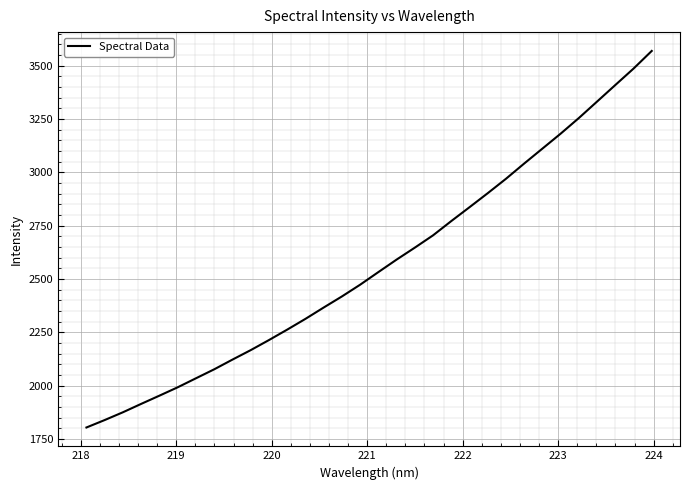

Reading left to right, what are all the values shown in this chart?

1803.8	1838.7	1875.2	1914.5	1953.1	1992.3	2034.5	2076.6	2122.1	2166.4	2213.7	2262.6	2313.0	2366.2	2418.2	2473.2	2532.4	2591.0	2647.1	2704.8	2771.7	2836.6	2902.4	2969.9	3041.4	3111.3	3181.4	3254.7	3331.9	3409.3	3486.3	3569.1